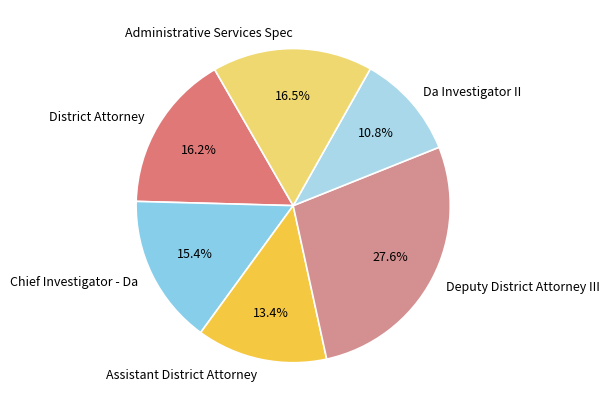

True or false: Chief Investigator - Da accounts for 5% of the total.

False